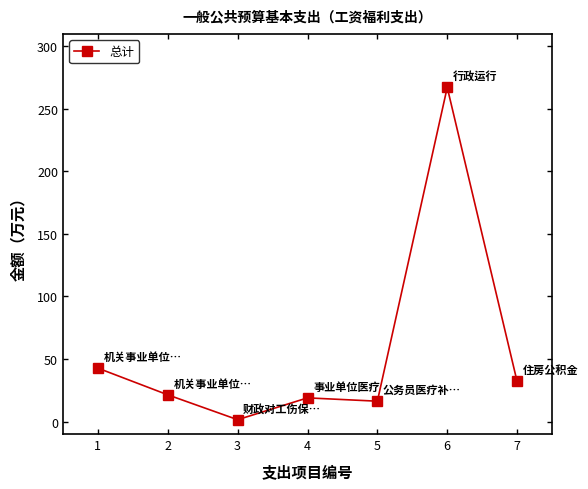

Is it true that the value at 5 is 16.3?

True